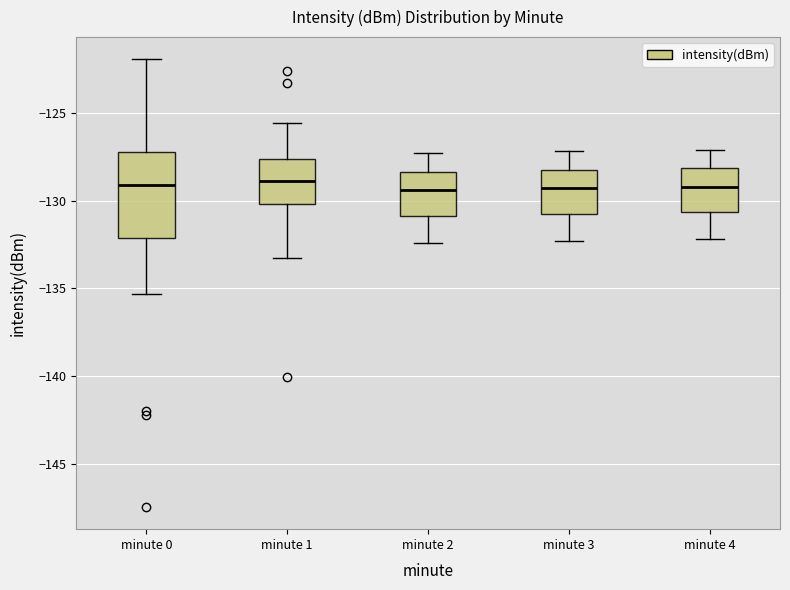

Where does the upper whisker of the box for minute 4 end on the y-axis? The values are not printed on the chart, so give them approximately, as read against the axis.

-127.0